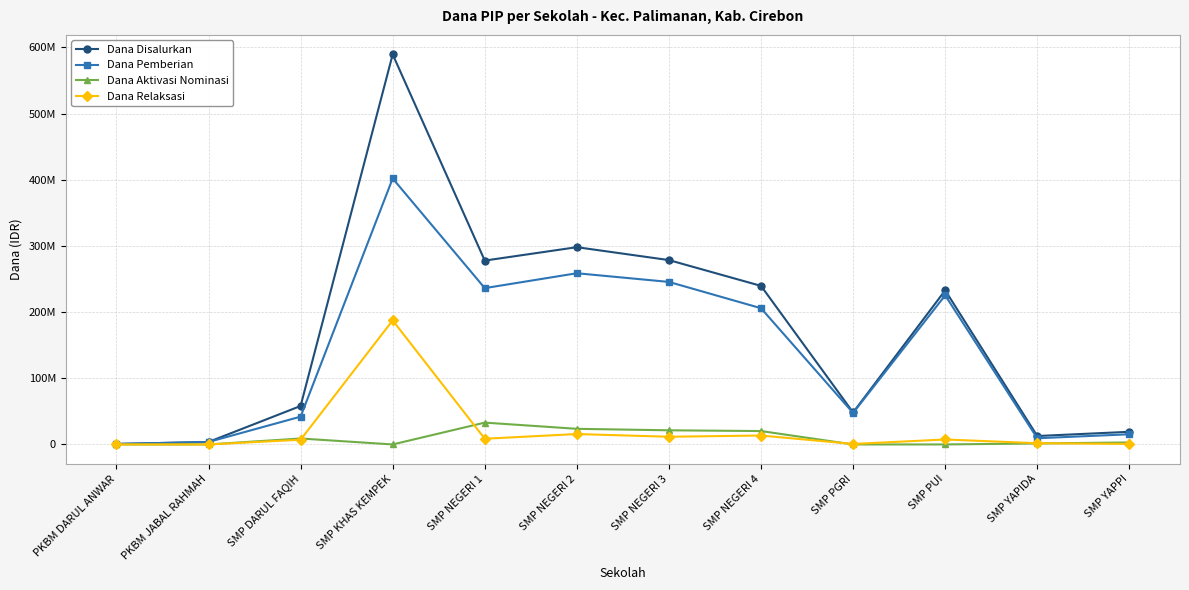

Is this an area chart (filled region under the line)?

No